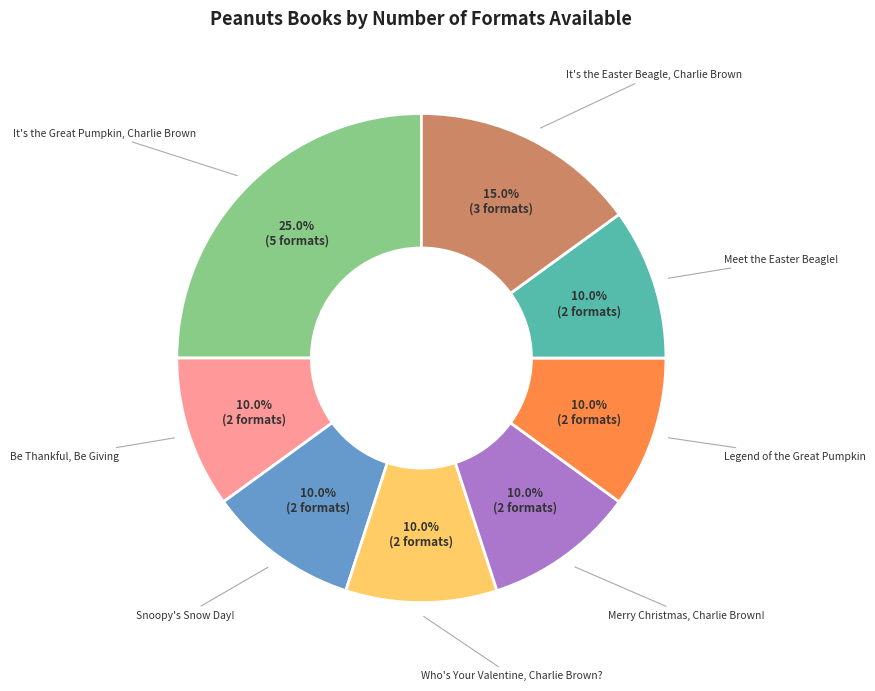

Approximately how many times larger is the value at It's the Great Pumpkin, Charlie Brown compared to Merry Christmas, Charlie Brown!?

2.5